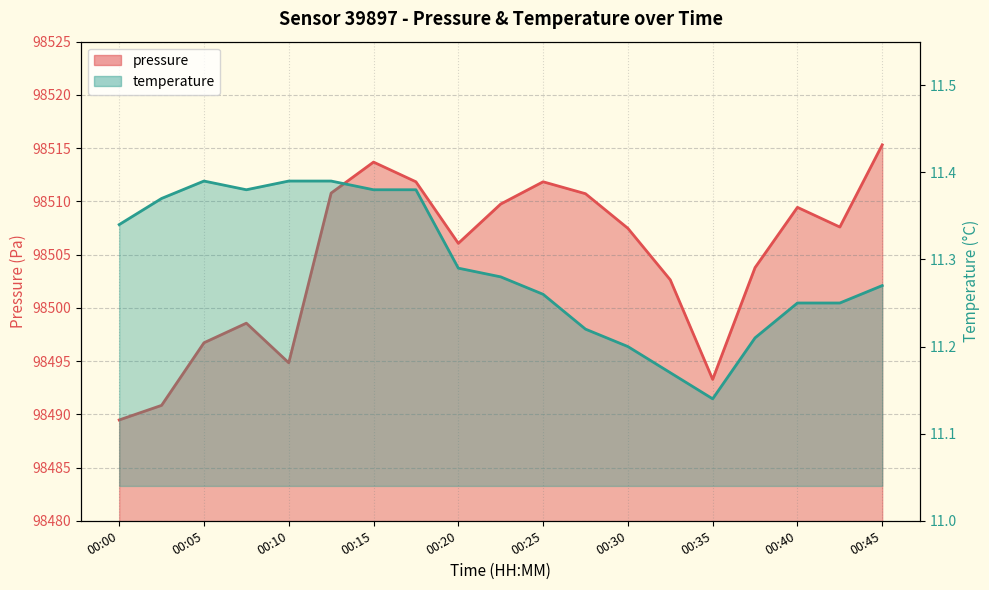

What is the total value across all series at 00:32?

98513.8